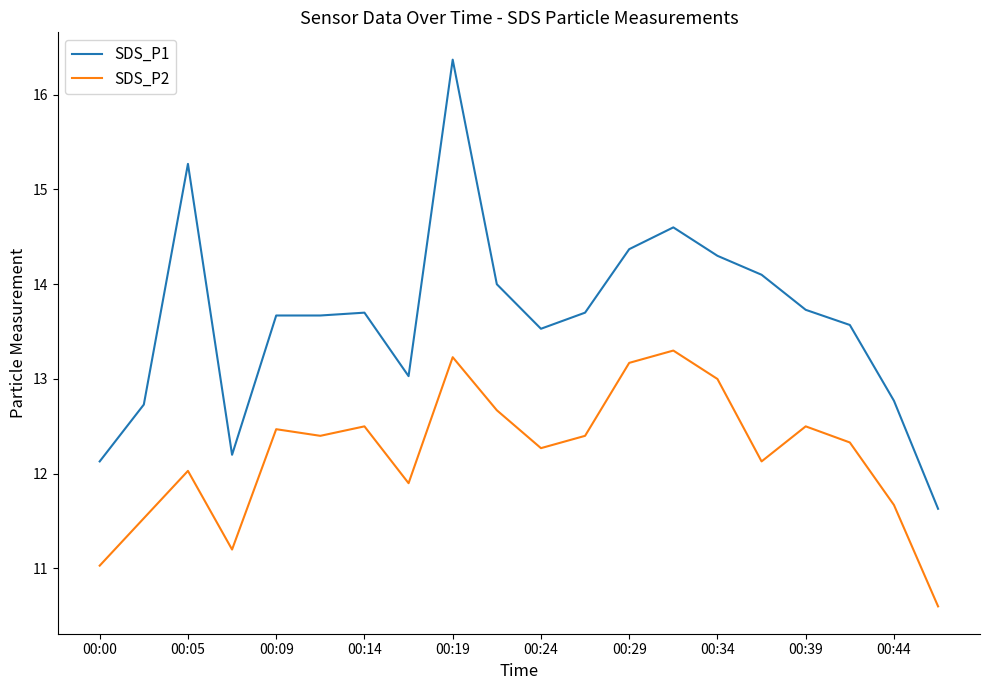

What is the difference between the maximum and second lowest values in the SDS_P1 series?

4.2